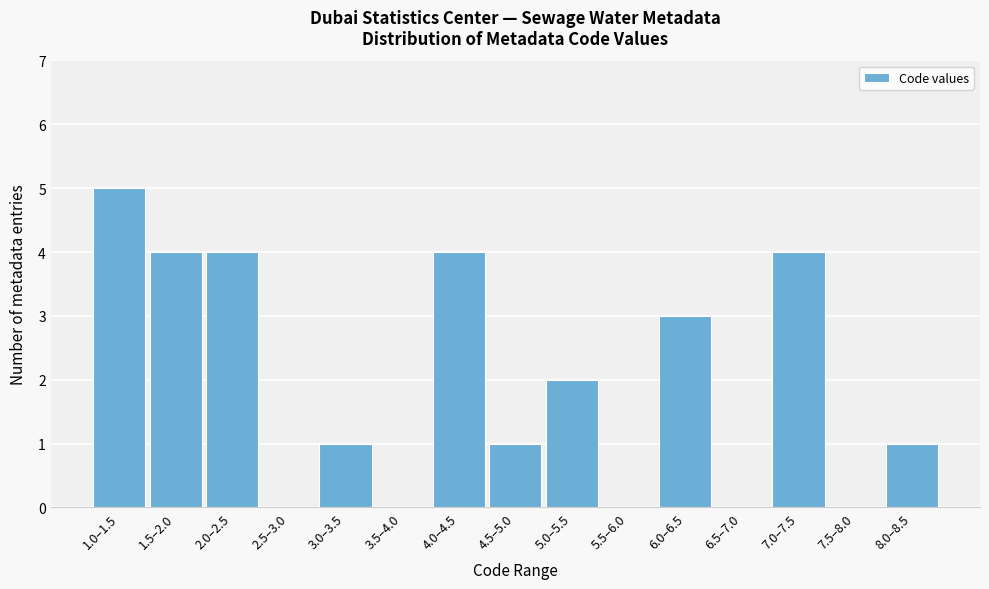

Reading right to left, extract all data points from this chart.

8.0–8.5=1	7.5–8.0=0	7.0–7.5=4	6.5–7.0=0	6.0–6.5=3	5.5–6.0=0	5.0–5.5=2	4.5–5.0=1	4.0–4.5=4	3.5–4.0=0	3.0–3.5=1	2.5–3.0=0	2.0–2.5=4	1.5–2.0=4	1.0–1.5=5